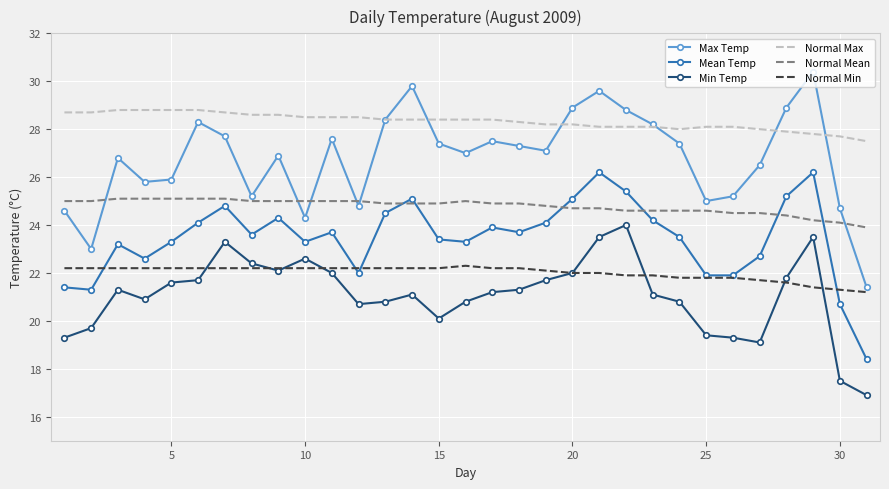

What is the maximum value shown in the chart?

30.4